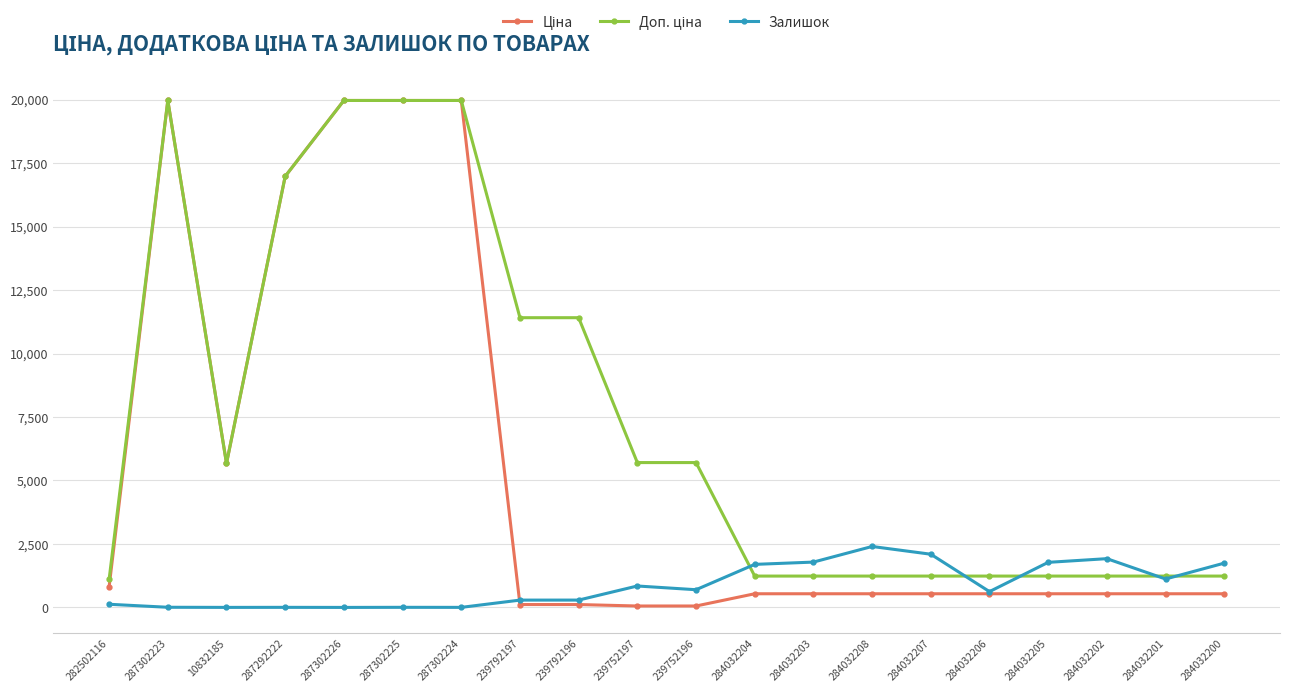

What is the greatest value displayed?

19964.2